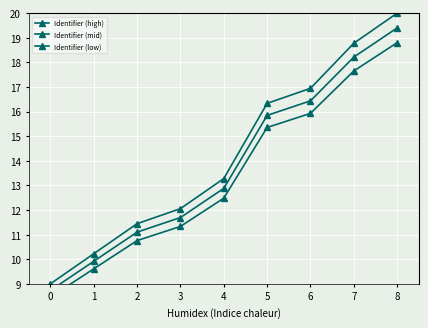

What is the sum of all Identifier (high) values?

128.1